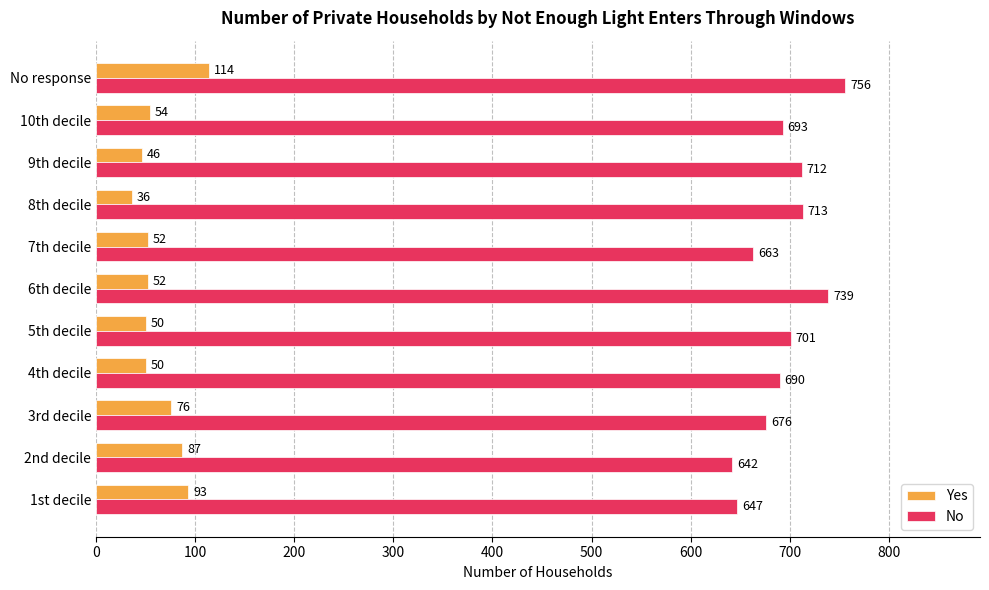

Where is No nearest to the value 699?

5th decile